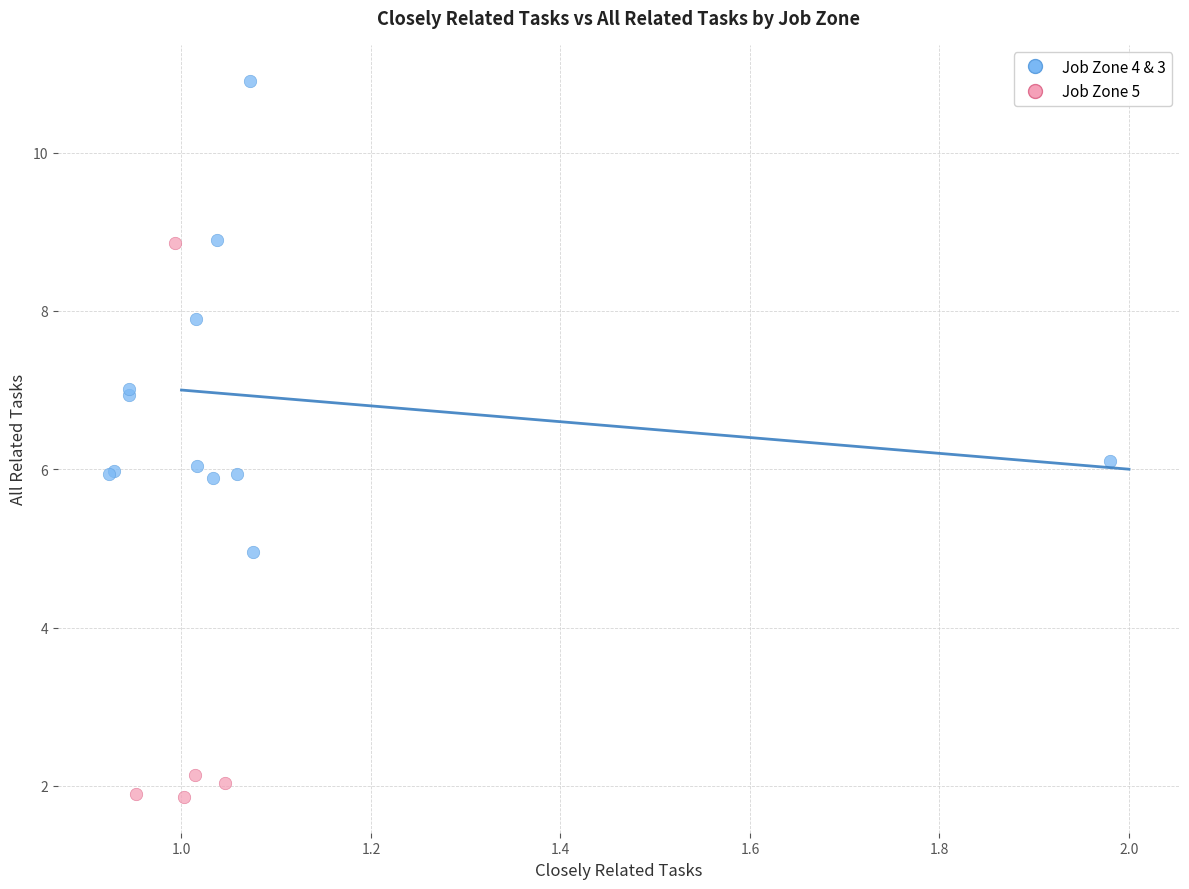

Which series reaches the maximum Y coordinate?

Job Zone 4 & 3